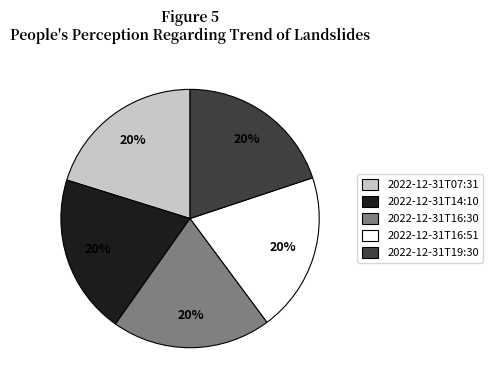

Combined, do 2022-12-31T16:30 and 2022-12-31T07:31 account for over 50%?

No